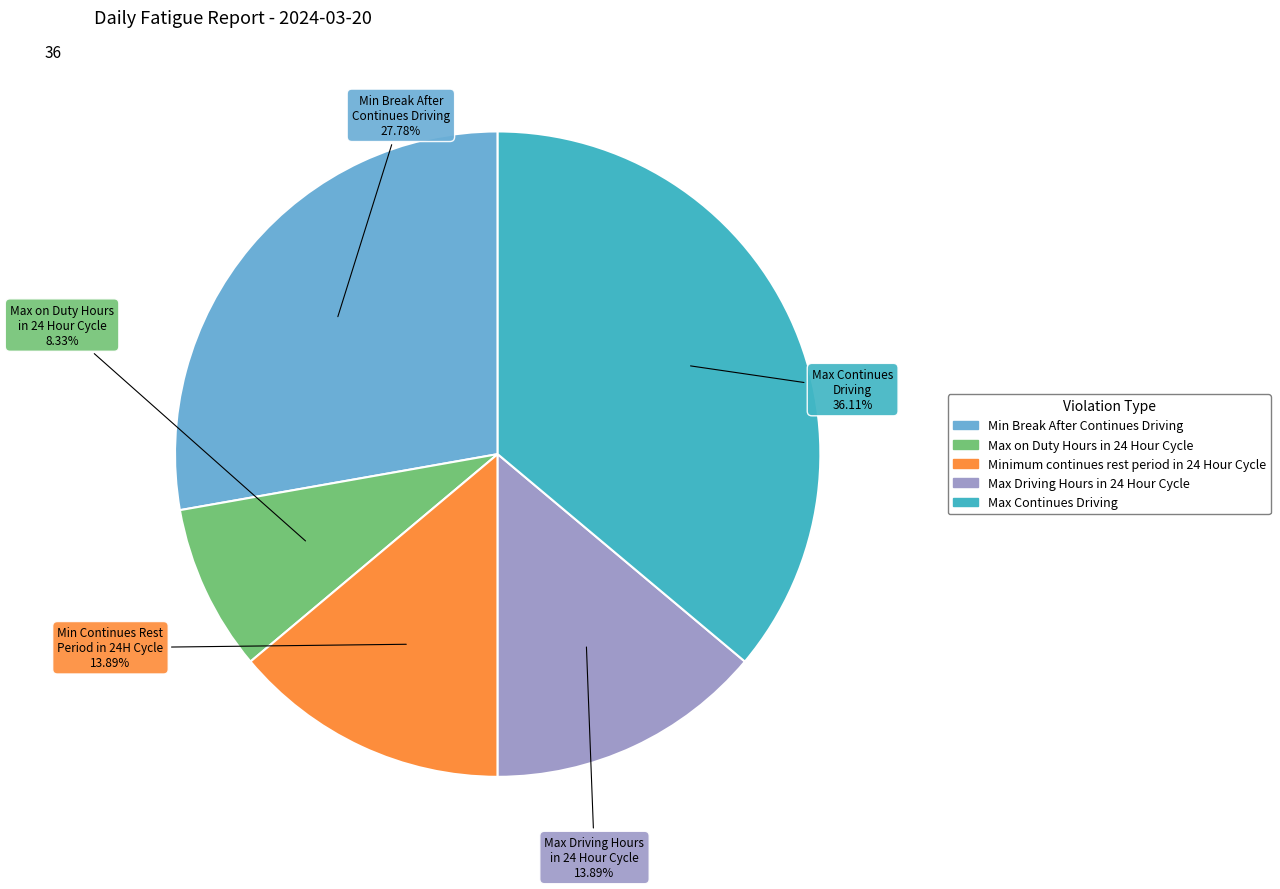

To the nearest percent, what is the combined percentage of Max Continues Driving and Max Driving Hours in 24 Hour Cycle?

50%